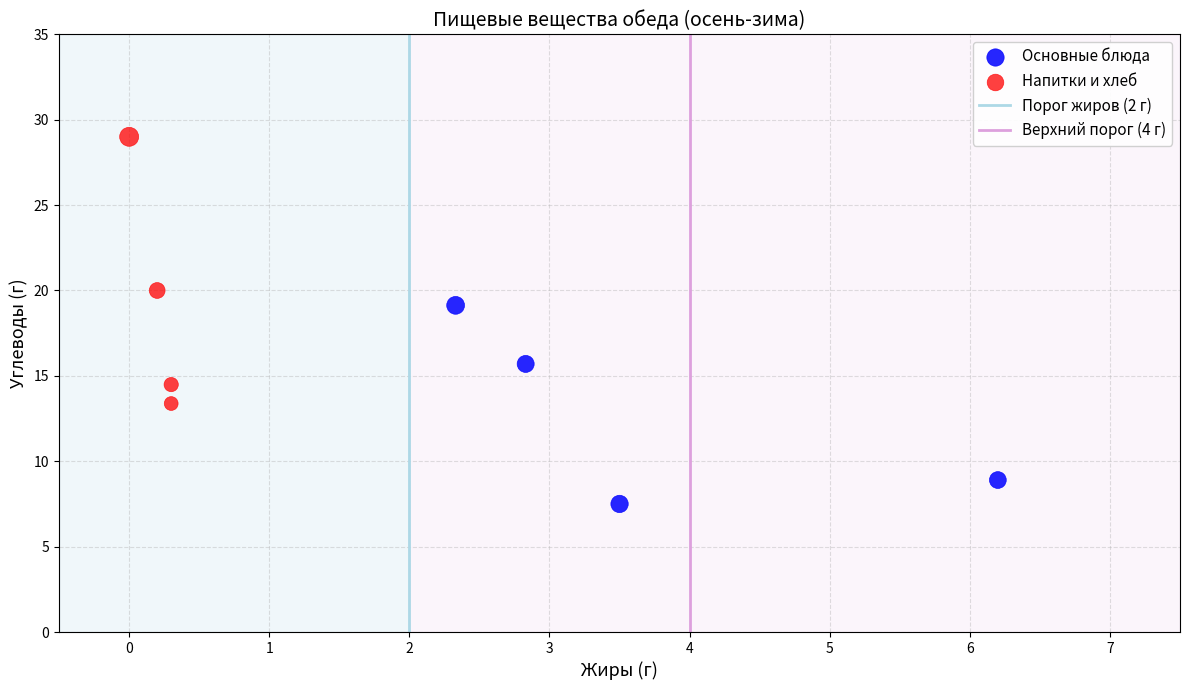

Which series has the widest spread of Y values?

Напитки и хлеб